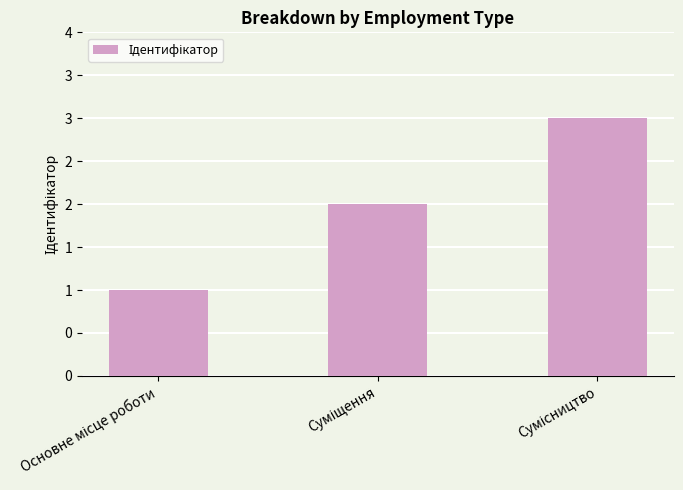

What is the sum of all values?

6